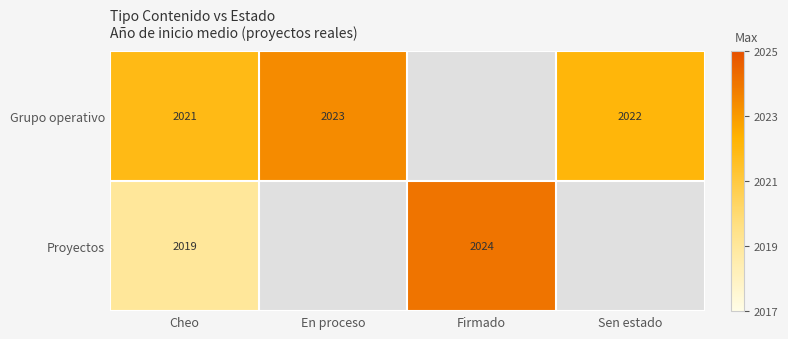

What is the total value across all series at Cheo?

4040